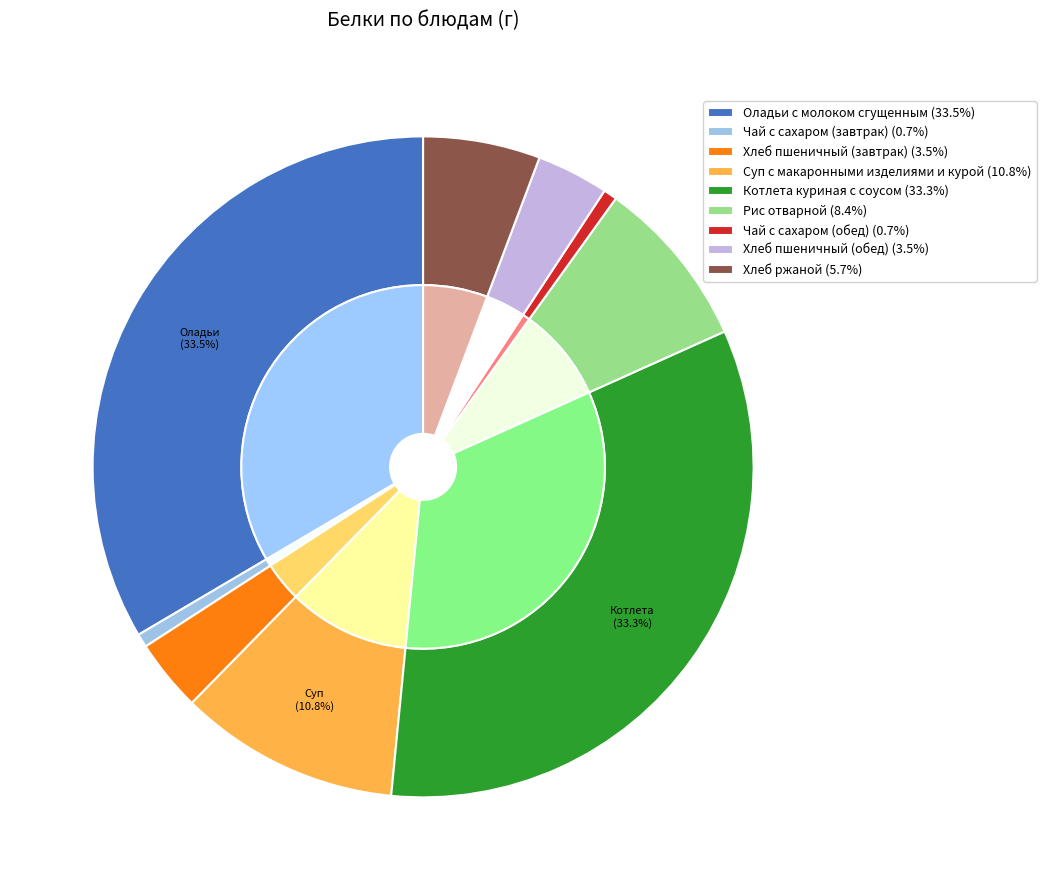

To the nearest percent, what portion does Чай с сахаром (обед) represent?

1%